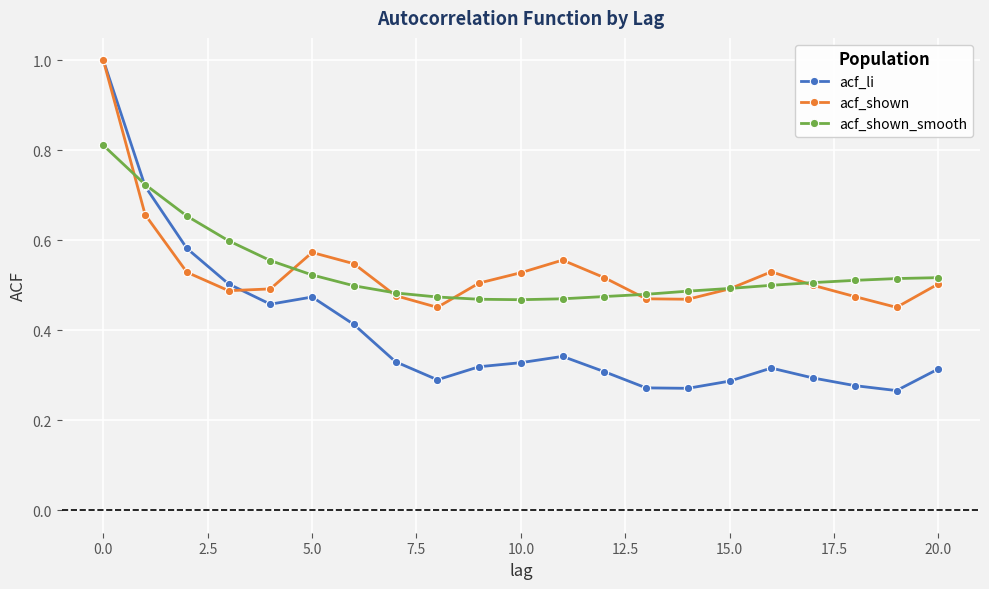

True or false: acf_shown has more than 1 points higher than both neighbors.

True